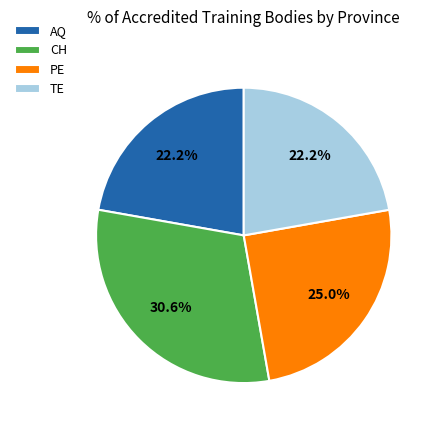

Between TE and CH, which is larger?

CH